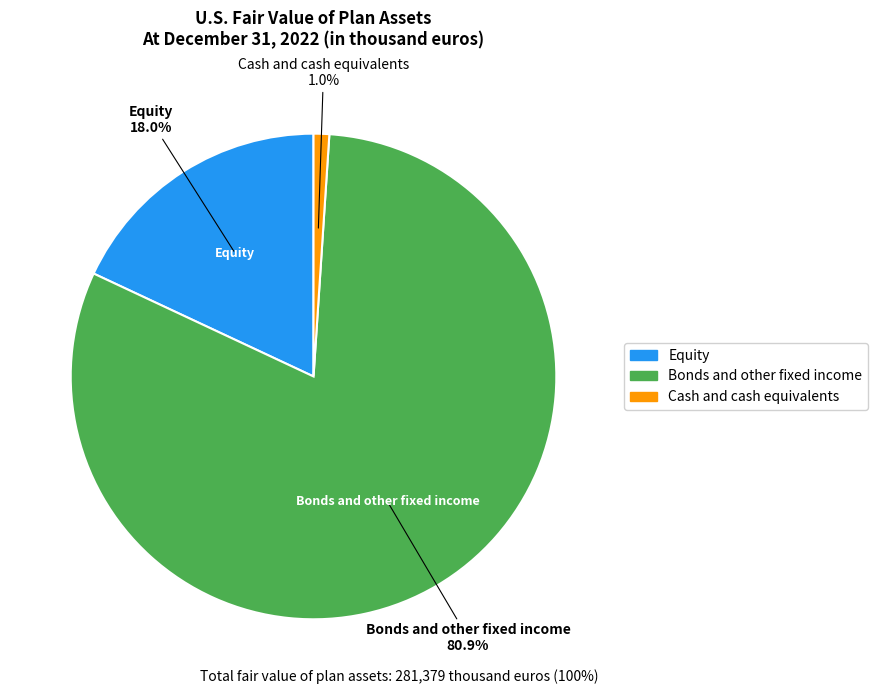

Which category has the biggest portion of the pie?

Bonds and other fixed income